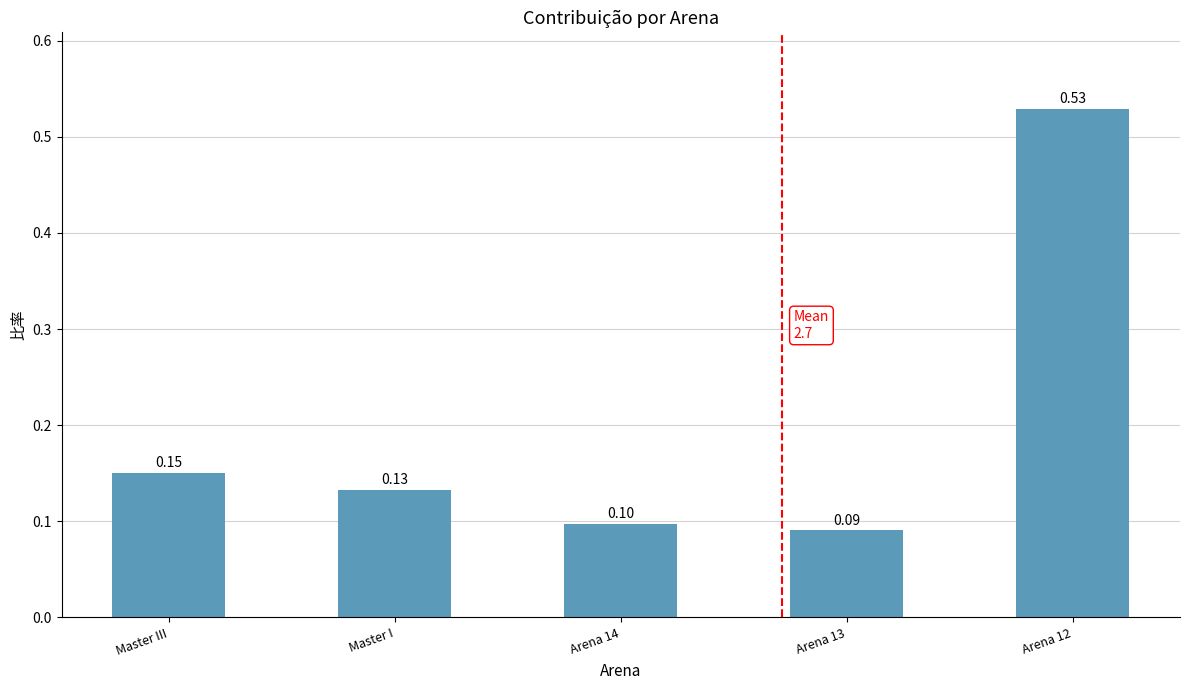

Count the values in the range 0 to 1.

5